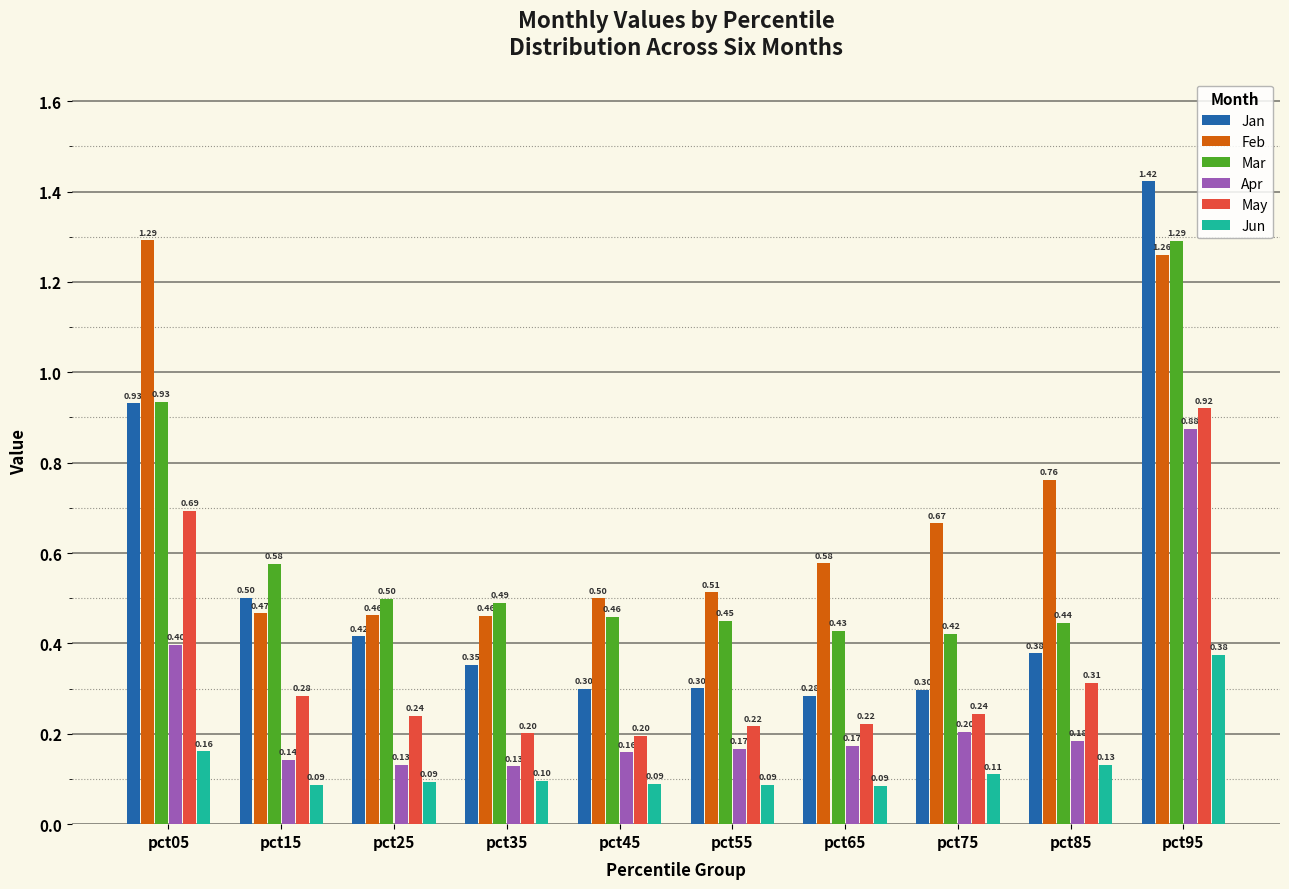

At pct55, list the series in order from largest to smallest.

Feb, Mar, Jan, May, Apr, Jun